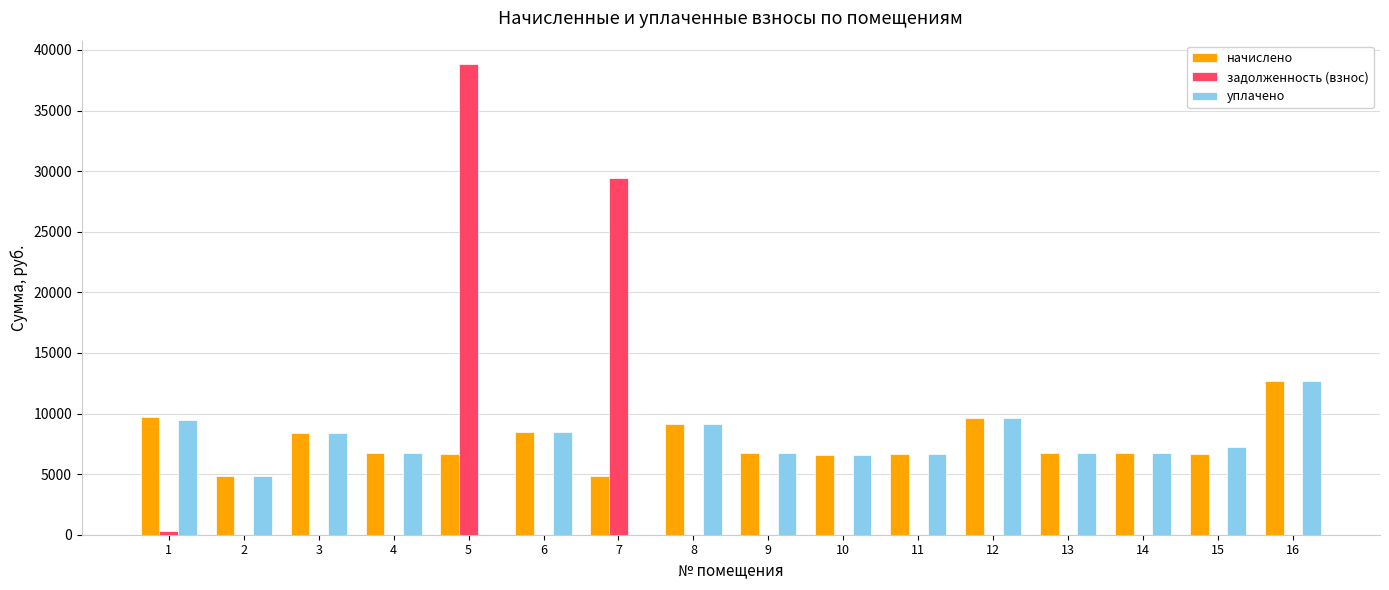

What is the average value of the задолженность (взнос) series?

4282.2